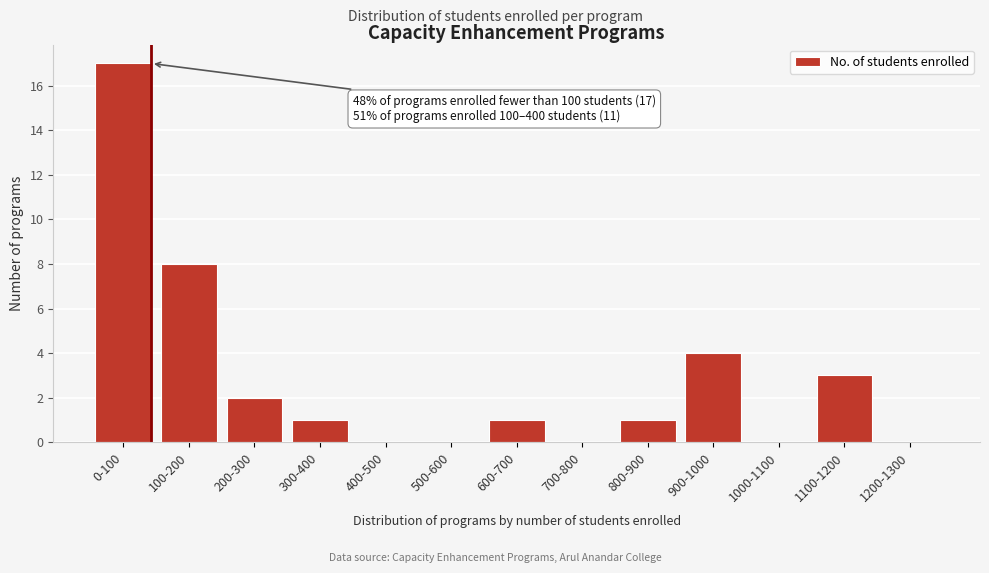

Reading left to right, transcribe all the data shown in this chart.

0-100=17	100-200=8	200-300=2	300-400=1	400-500=0	500-600=0	600-700=1	700-800=0	800-900=1	900-1000=4	1000-1100=0	1100-1200=3	1200-1300=0